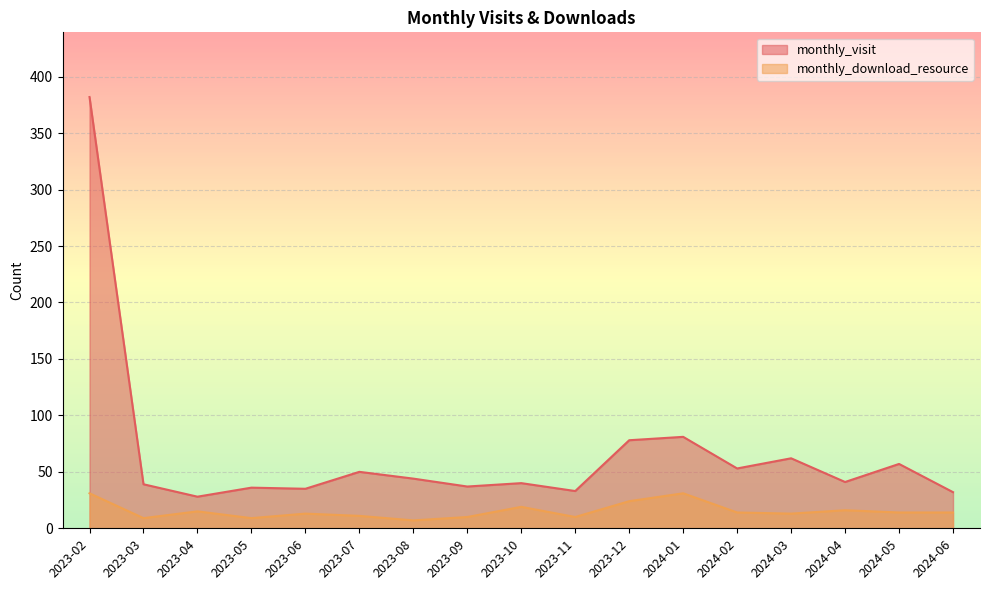

Reading left to right, transcribe all the data shown in this chart.

monthly_visit: 2023-02=382	2023-03=39	2023-04=28	2023-05=36	2023-06=35	2023-07=50	2023-08=44	2023-09=37	2023-10=40	2023-11=33	2023-12=78	2024-01=81	2024-02=53	2024-03=62	2024-04=41	2024-05=57	2024-06=32
monthly_download_resource: 2023-02=31	2023-03=9	2023-04=15	2023-05=9	2023-06=13	2023-07=11	2023-08=7	2023-09=10	2023-10=19	2023-11=10	2023-12=24	2024-01=31	2024-02=14	2024-03=13	2024-04=16	2024-05=14	2024-06=14